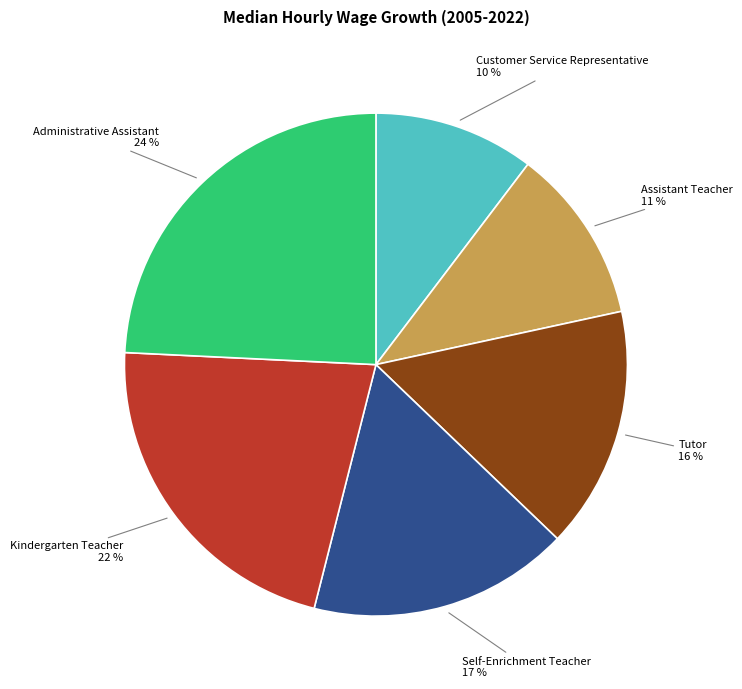

Rank the categories by value from lowest to highest.

Customer Service Representative, Assistant Teacher, Tutor, Self-Enrichment Teacher, Kindergarten Teacher, Administrative Assistant